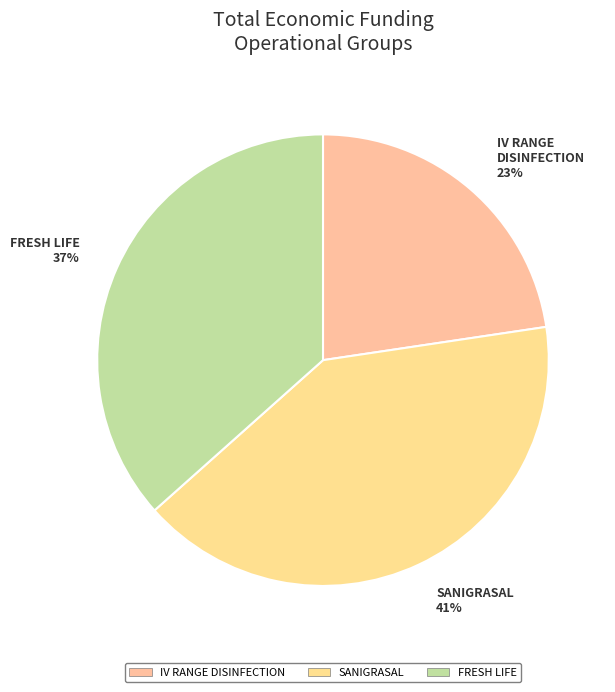

What is the ratio of the value at FRESH LIFE to the value at SANIGRASAL?

0.9